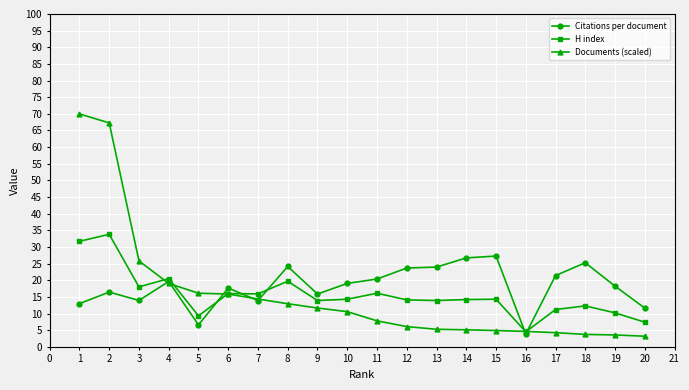

Does the chart display data point markers on the line(s)?

Yes